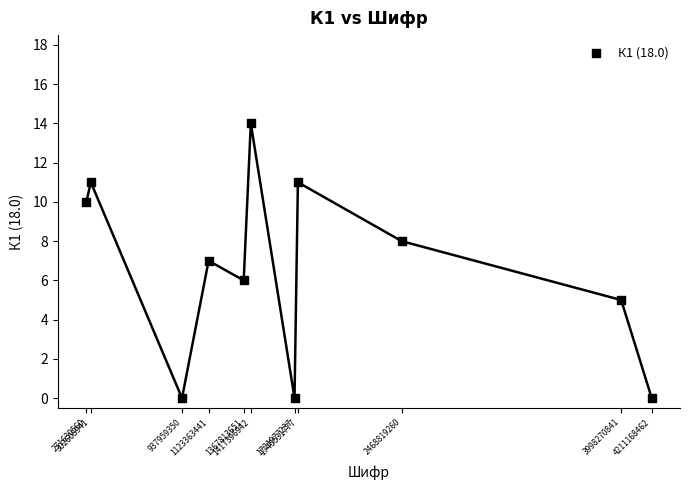

What is the range of X values (max minus min)?

3939537902